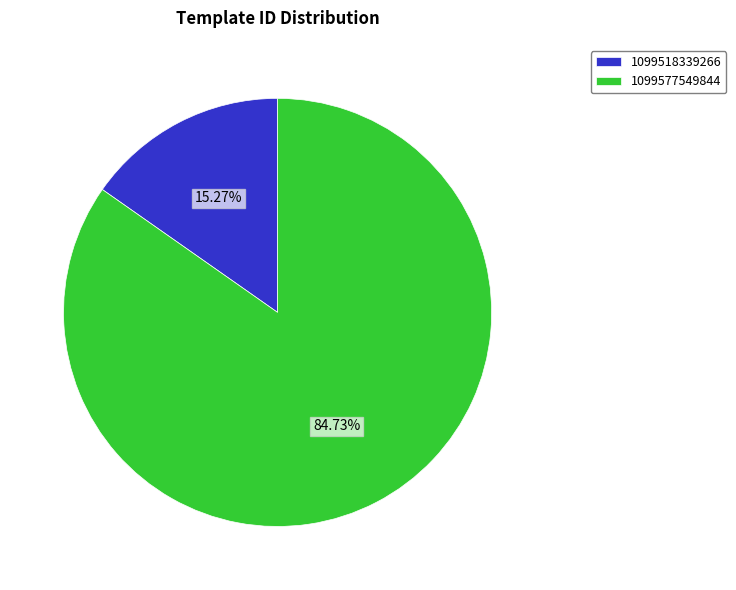

What is the smallest slice in the pie chart?

1099518339266